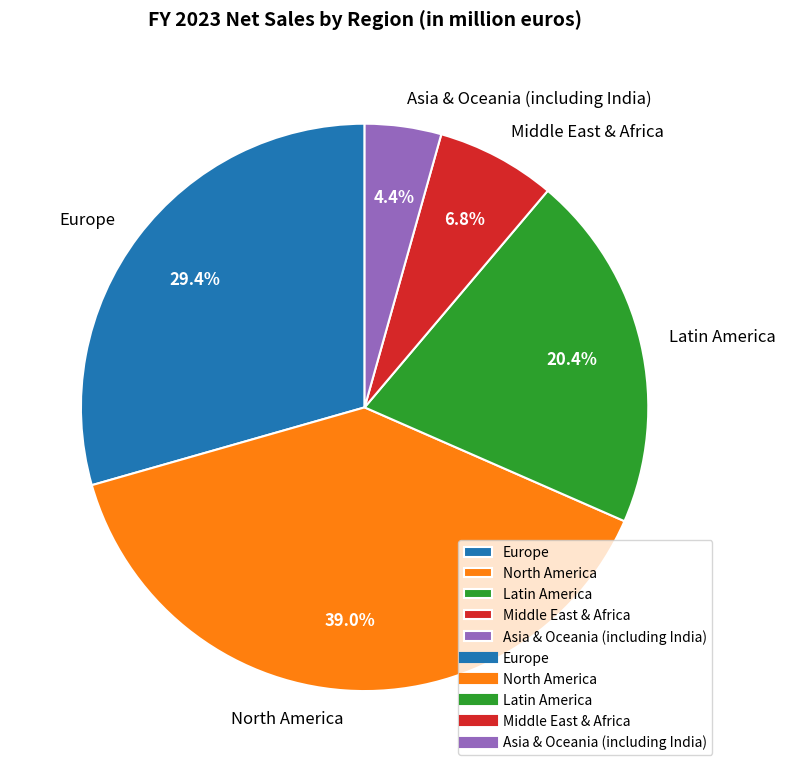

To the nearest percent, what is the combined percentage of Latin America and North America?

59%